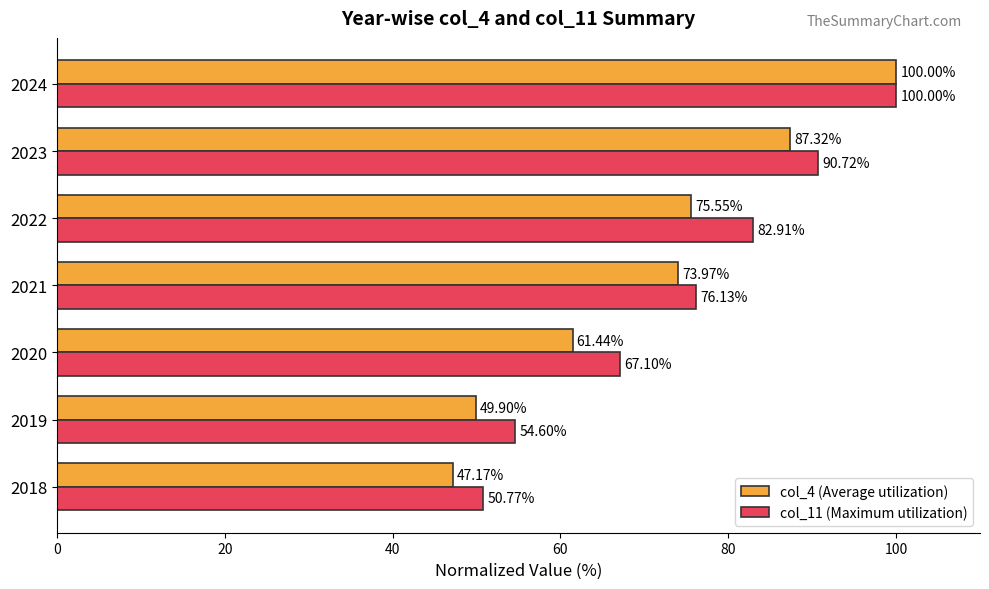

Is the value of col_4 (Average utilization) at 2023 greater than the value of col_11 (Maximum utilization) at 2023?

No